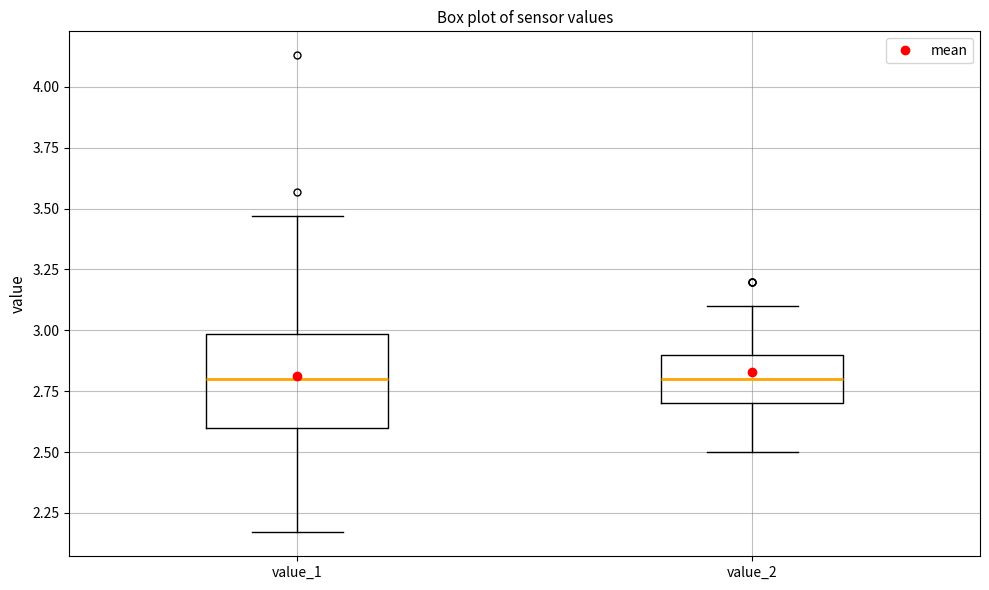

Which box is the tallest, from its lower edge to its upper edge?

value_1